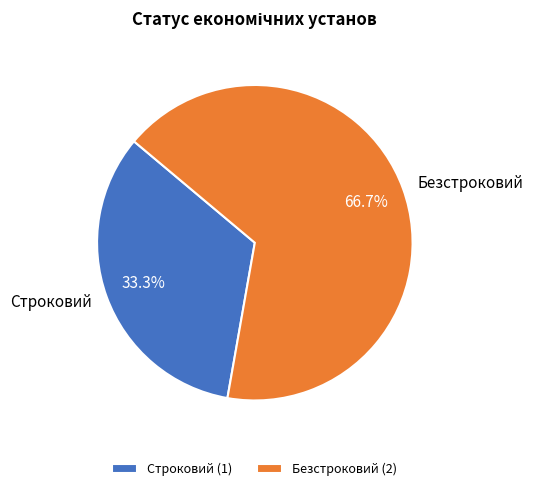

To the nearest percent, what is the combined percentage of Безстроковий and Строковий?

100%